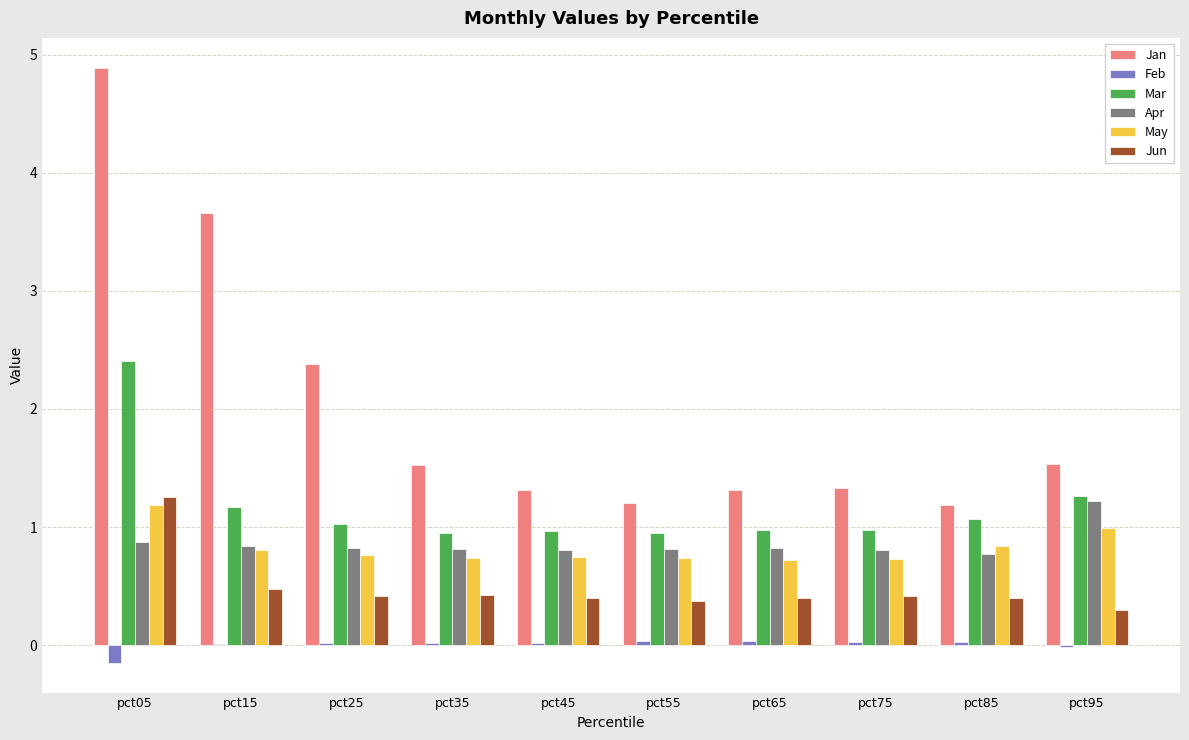

True or false: Mar has a value of 0.7 at pct15.

False